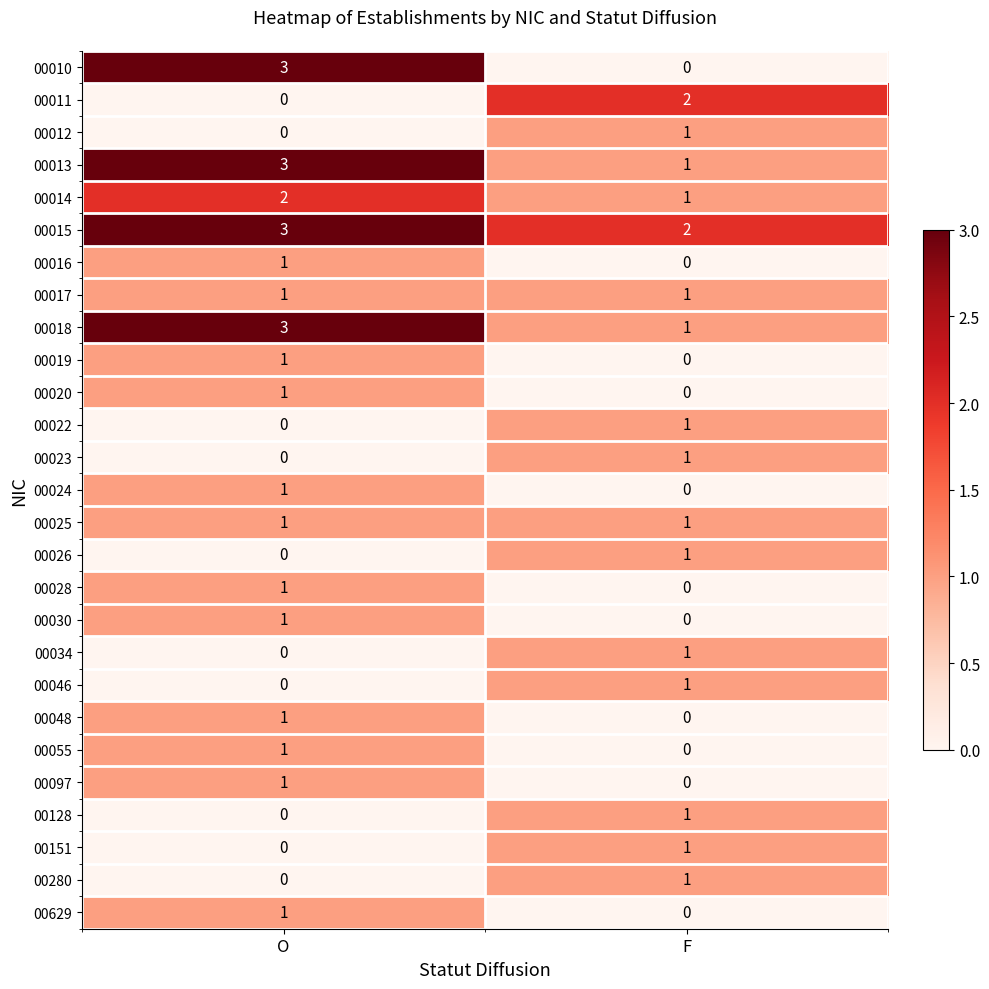

What is the sum of all 00018 values?

4